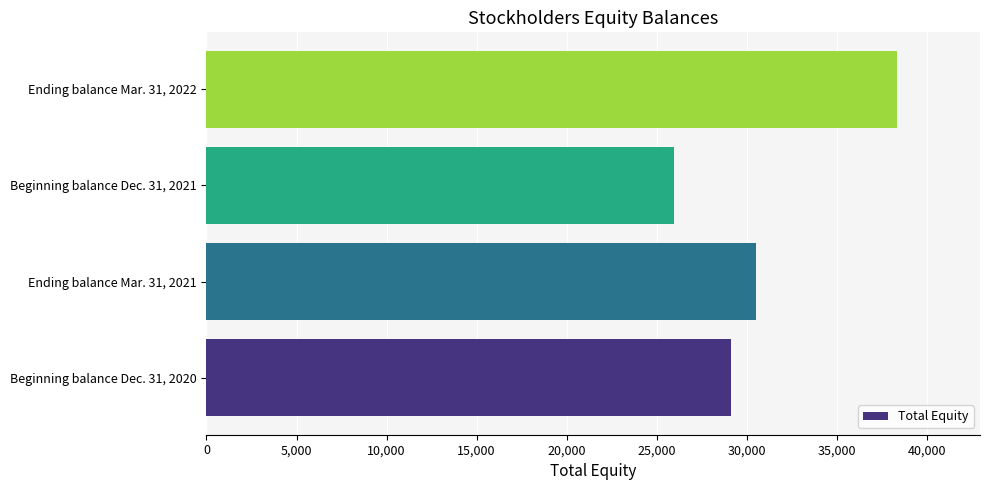

What is the maximum value shown in the chart?

38348